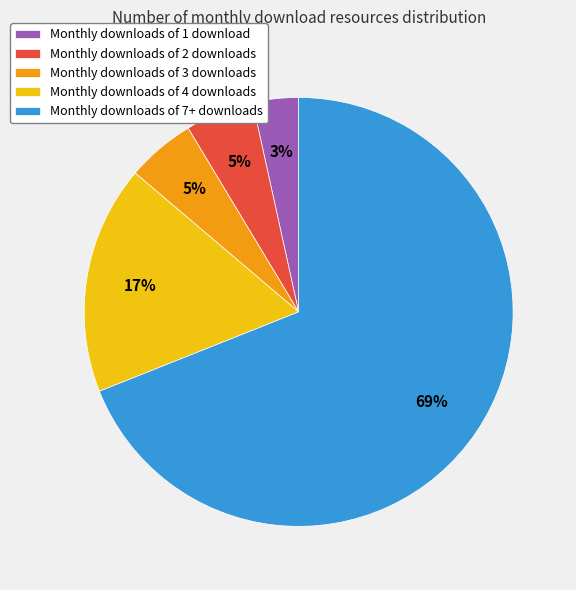

Which category has the biggest portion of the pie?

Monthly downloads of 7+ downloads